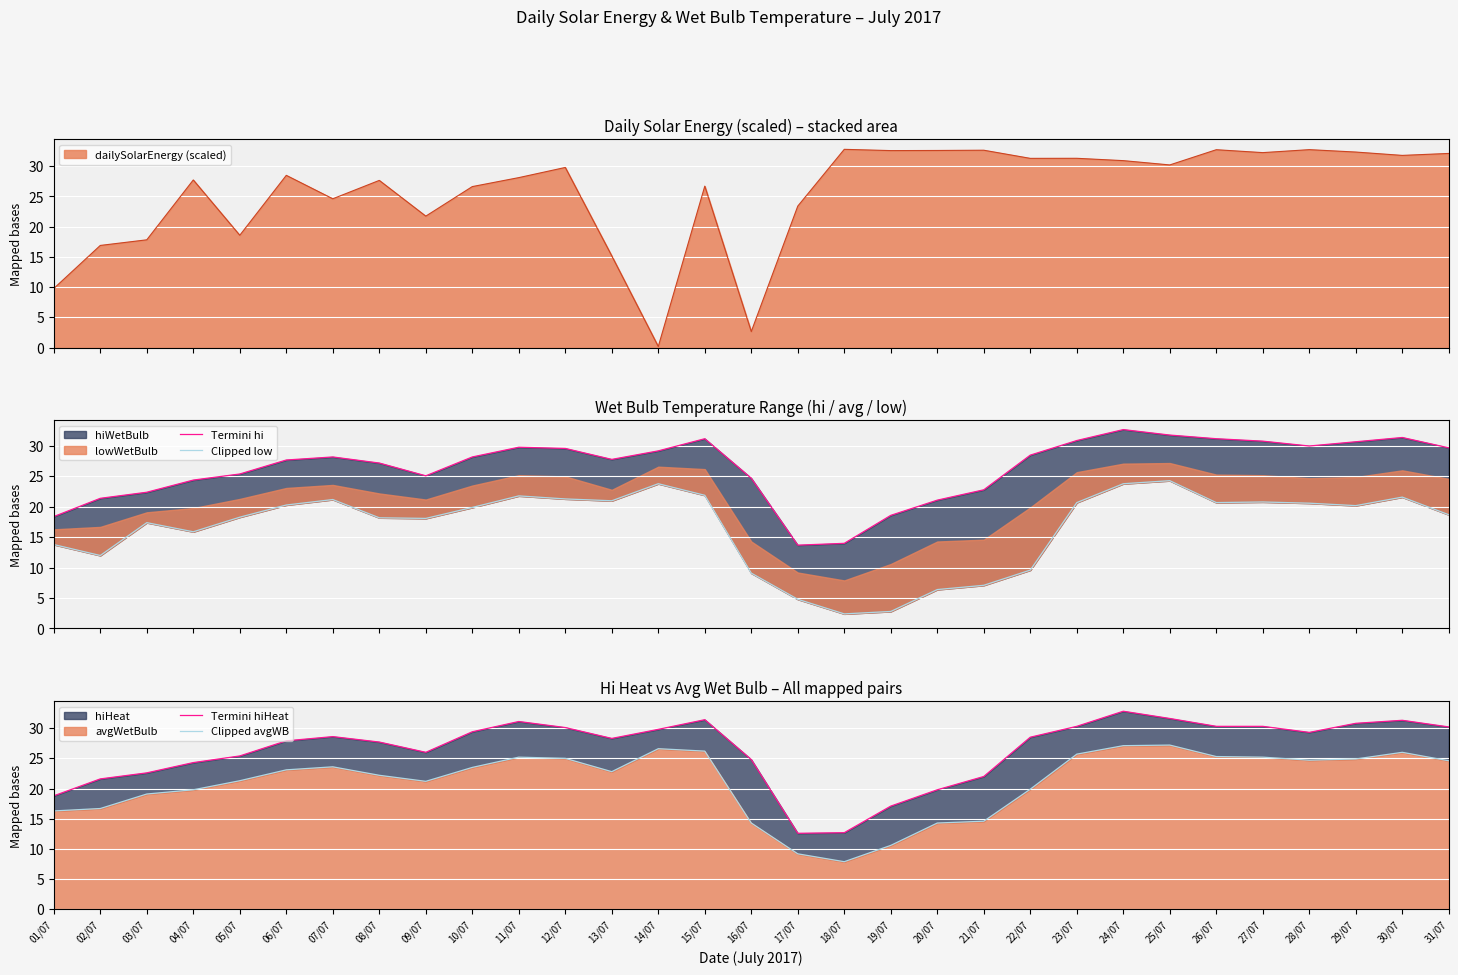

At which label does Termini hiHeat reach its peak?

24/07